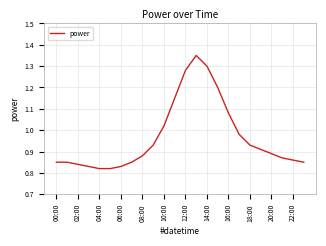

What is the difference between the maximum and minimum values?

0.5